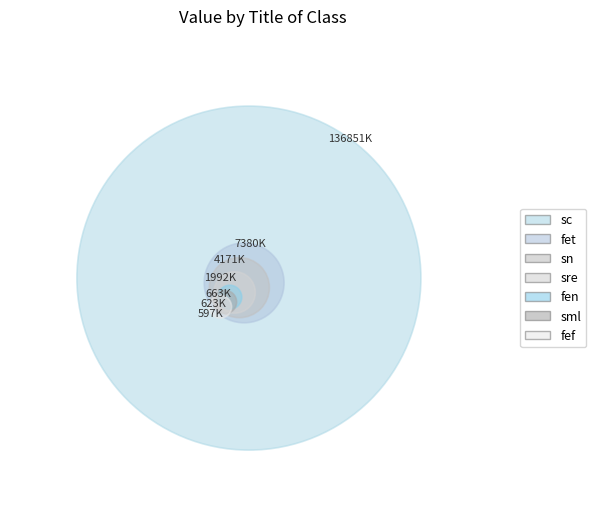

To the nearest percent, what is the difference between the largest and smallest slice percentages?

89%